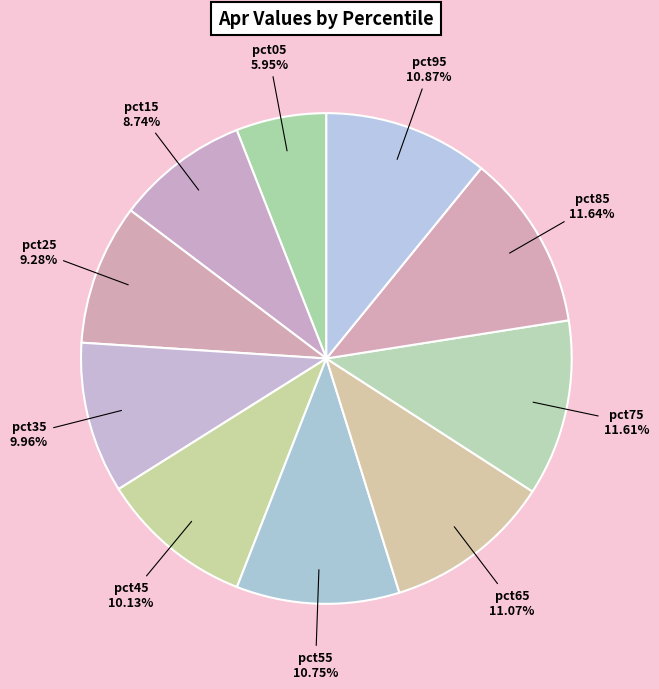

Is it true that pct95 is 4% of the pie?

False